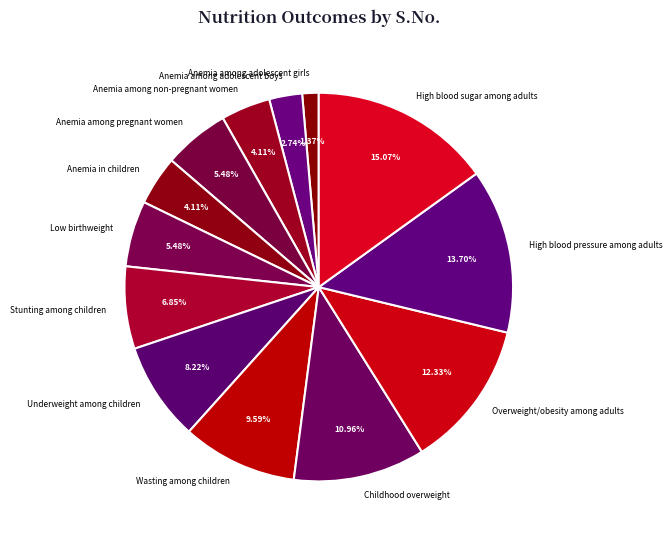

Combined, what portion of the pie is Wasting among children and Overweight/obesity among adults?

21.9%